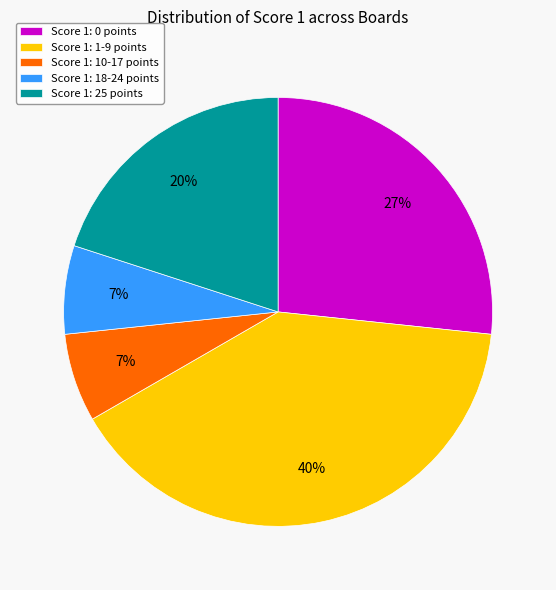

To the nearest percent, what portion does Score 1: 0 points represent?

27%